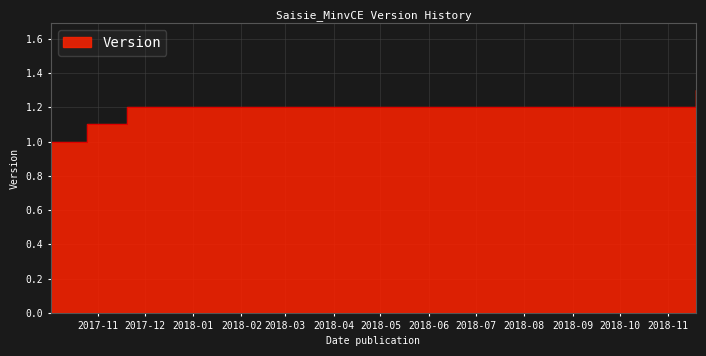

Is it true that the value at 2017-10-25 is 1.1?

True